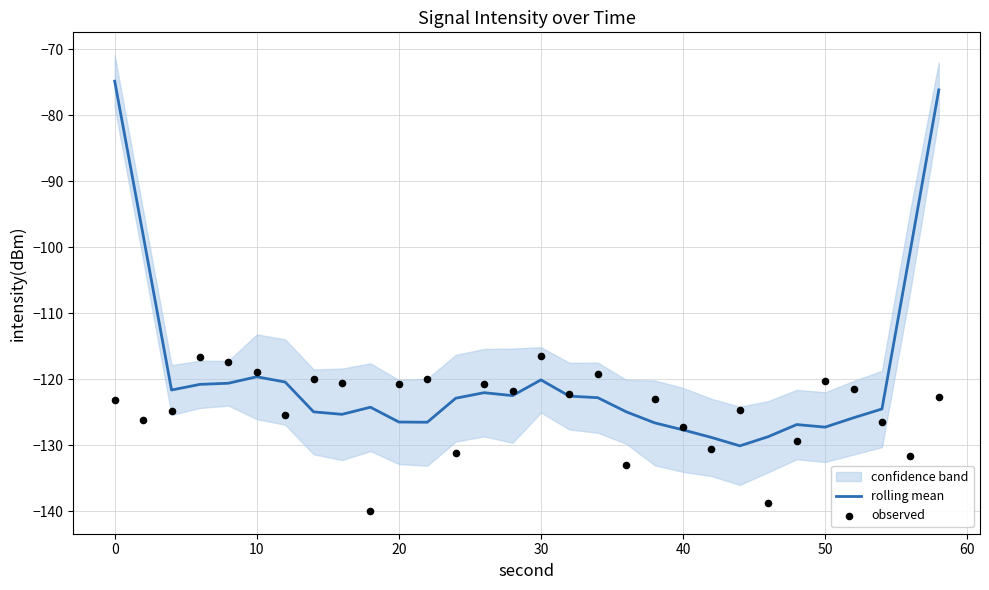

The value of rolling mean at 50 is -127.3. True or false?

True